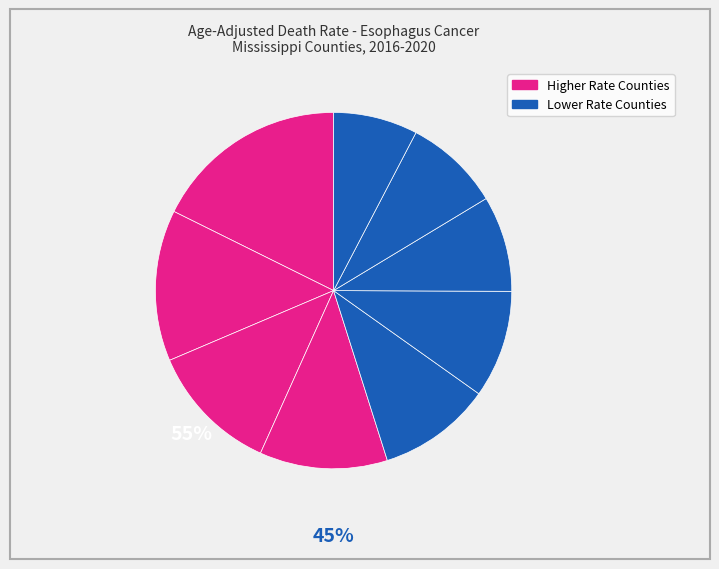

How many slices are in this pie chart?

9